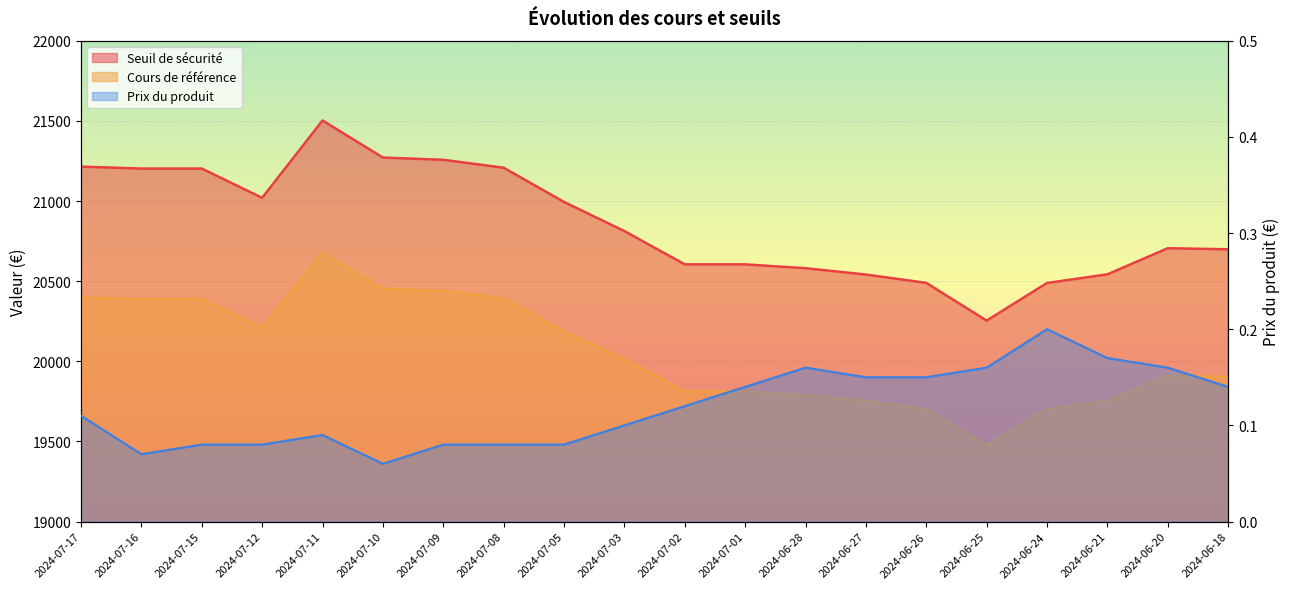

What value does the Seuil de sécurité series have at 2024-07-10?

21271.1